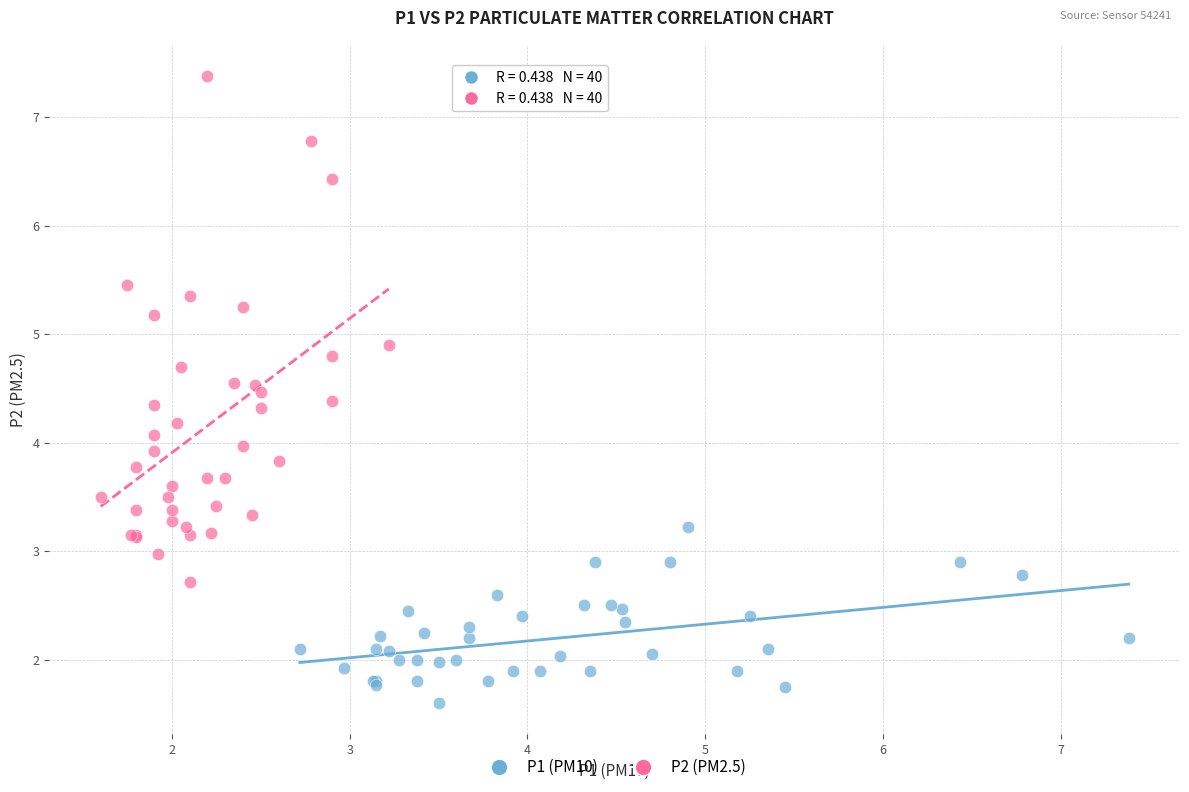

Which series contains the lowest Y value?

P1 (PM10)